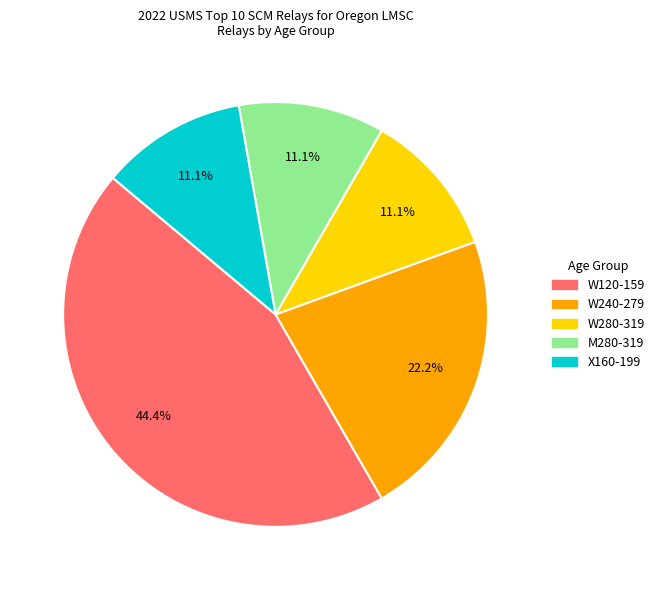

Which category has the biggest portion of the pie?

W120-159